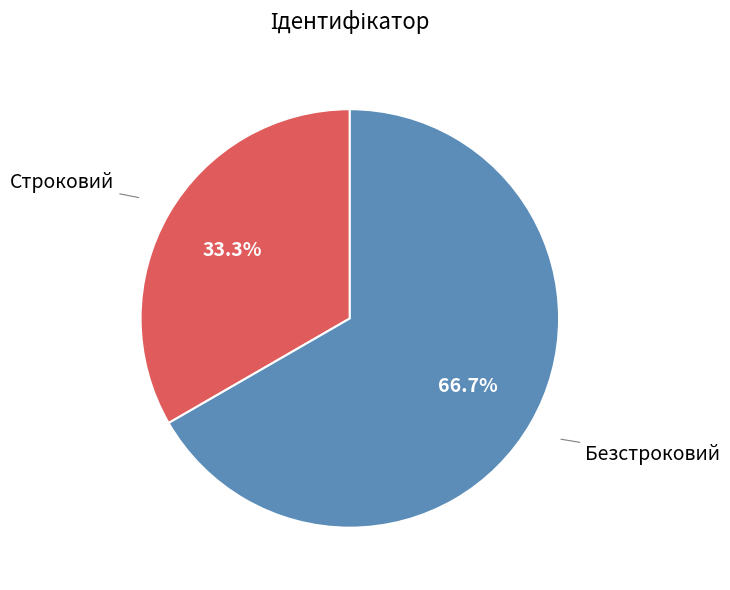

Does any single category account for the majority?

Yes